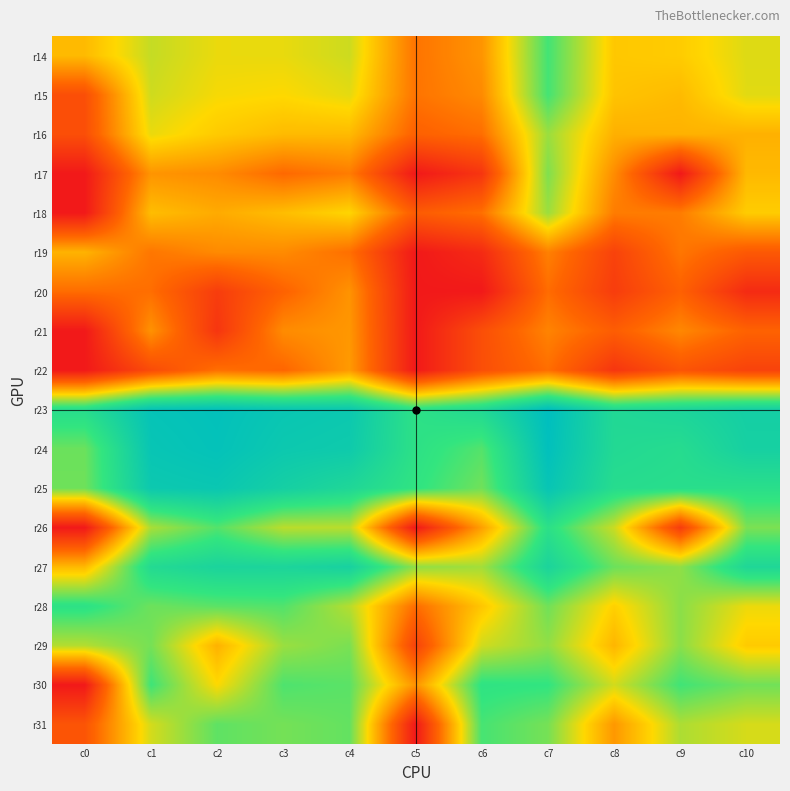

At which category is the sum across all series the highest?

c7